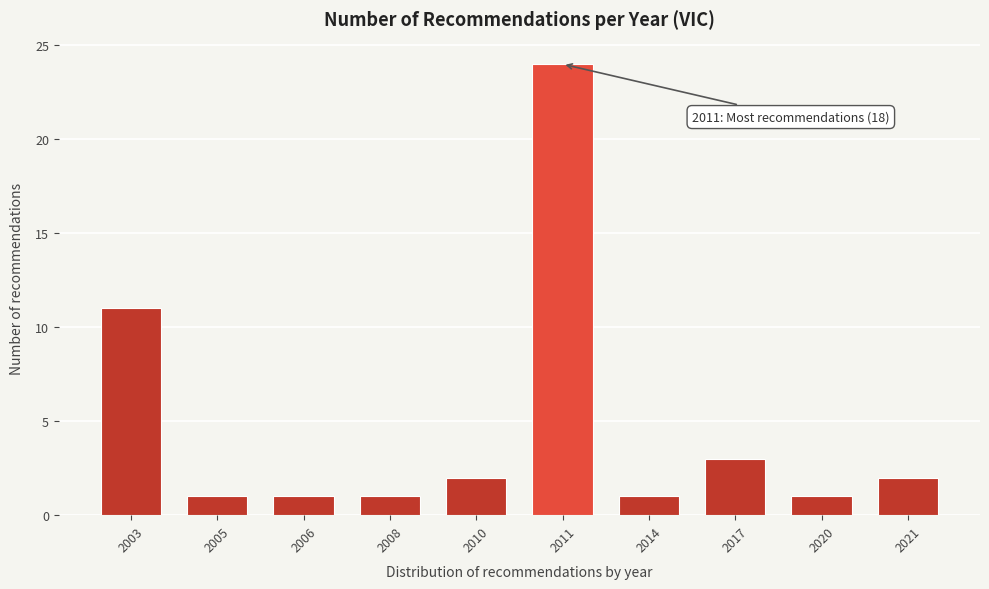

Reading right to left, transcribe all the data shown in this chart.

2	1	3	1	24	2	1	1	1	11